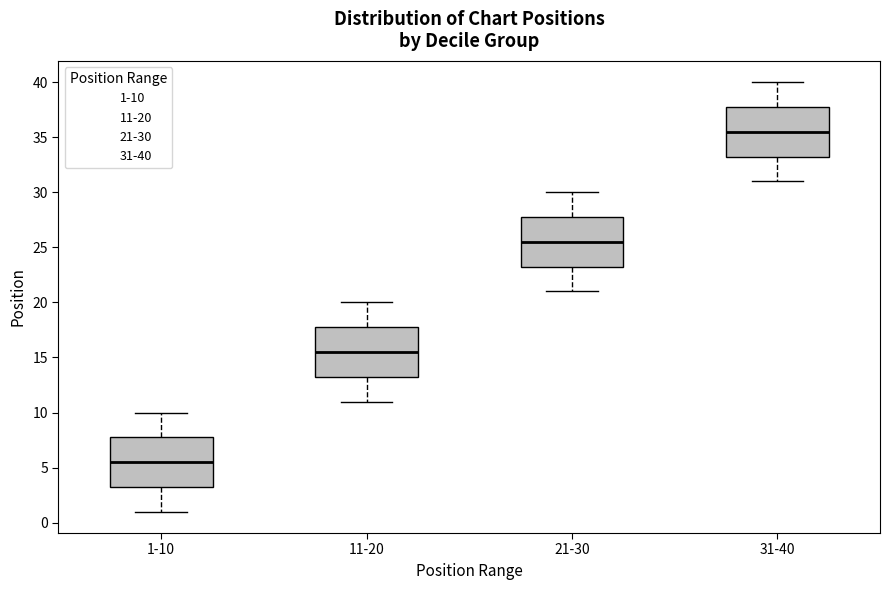

Reading left to right, read every box against the y-axis: the position of its median line, the range the box covers, and the ends of its whiskers. The values are not printed on the chart, so give them approximately, as read against the axis.

1-10: median 5.5, box 3.5 to 8.0, whiskers 1.0 to 10.0
11-20: median 15.5, box 13.5 to 18.0, whiskers 11.0 to 20.0
21-30: median 25.5, box 23.5 to 28.0, whiskers 21.0 to 30.0
31-40: median 35.5, box 33.5 to 38.0, whiskers 31.0 to 40.0